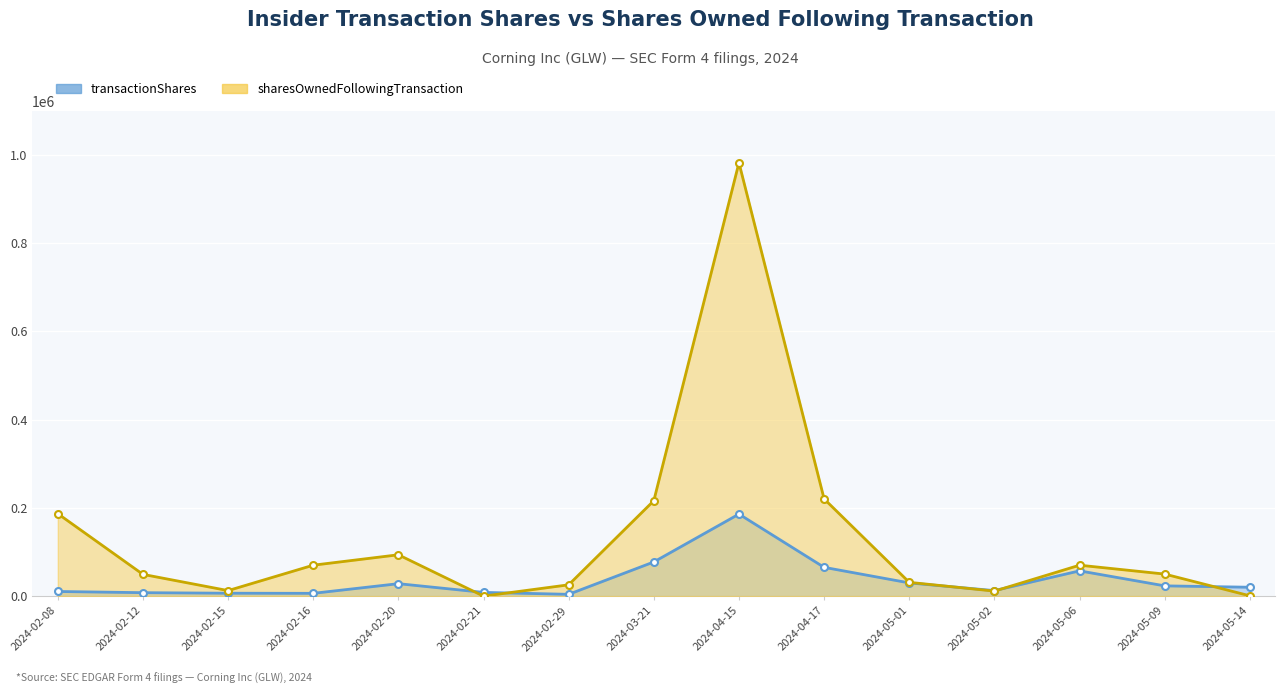

Which series ends up on top after the final intersection of transactionShares and sharesOwnedFollowingTransaction?

transactionShares